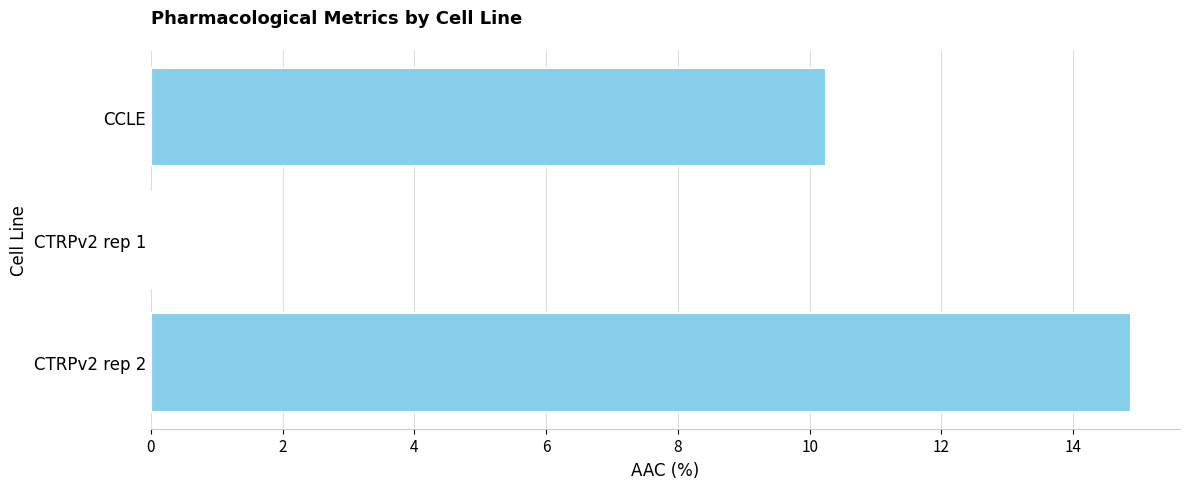

What is the sum of the values at CTRPv2 rep 2 and CCLE?

25.1